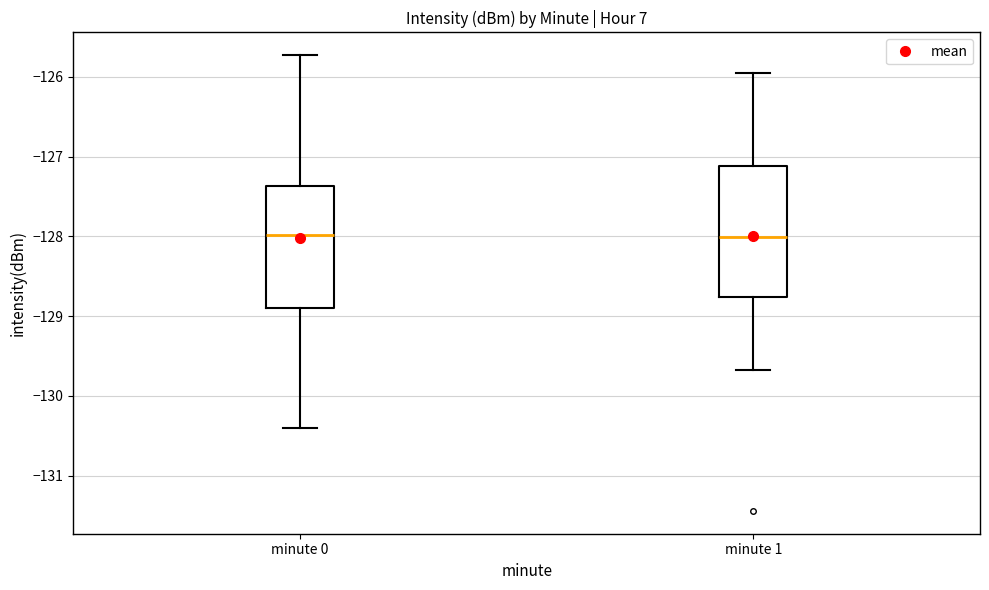

Reading left to right, read every box against the y-axis: the position of its median line, the range the box covers, and the ends of its whiskers. The values are not printed on the chart, so give them approximately, as read against the axis.

minute 0: median -128.0, box -128.9 to -127.4, whiskers -130.4 to -125.7
minute 1: median -128.0, box -128.8 to -127.1, whiskers -129.7 to -125.9